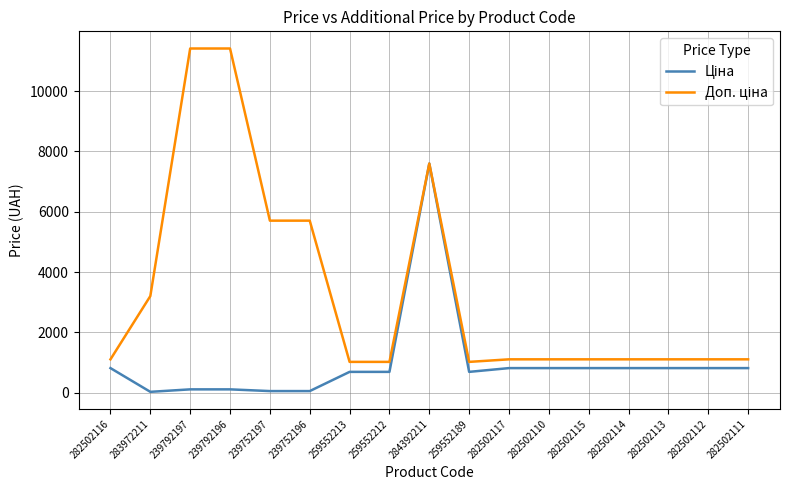

What is the total value across all series at 259552212?

1718.3